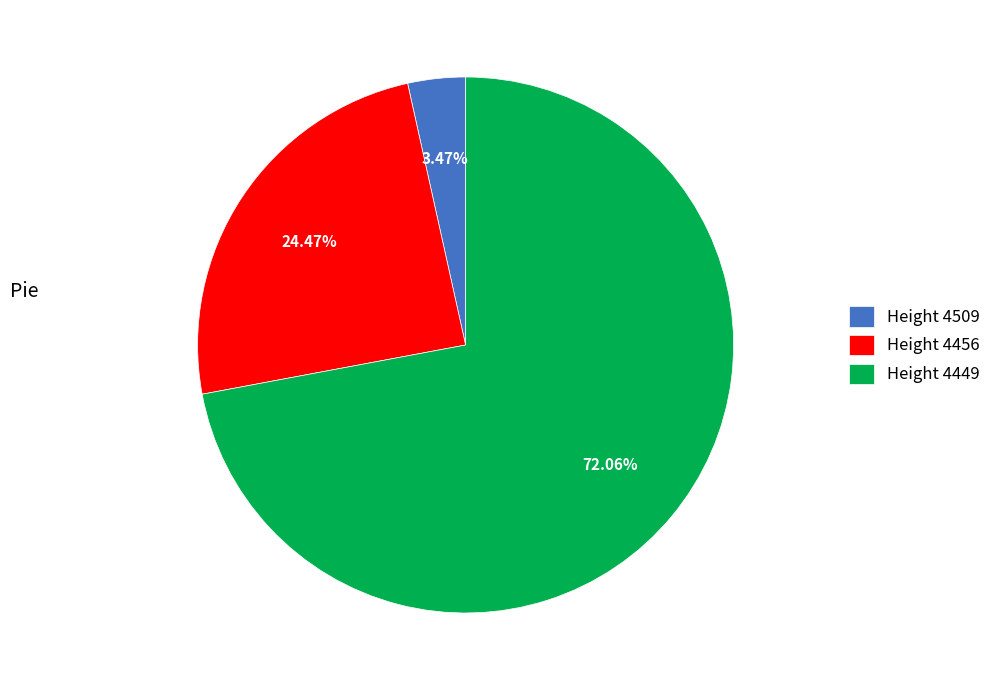

Rank the categories by value from highest to lowest.

Height 4449, Height 4456, Height 4509